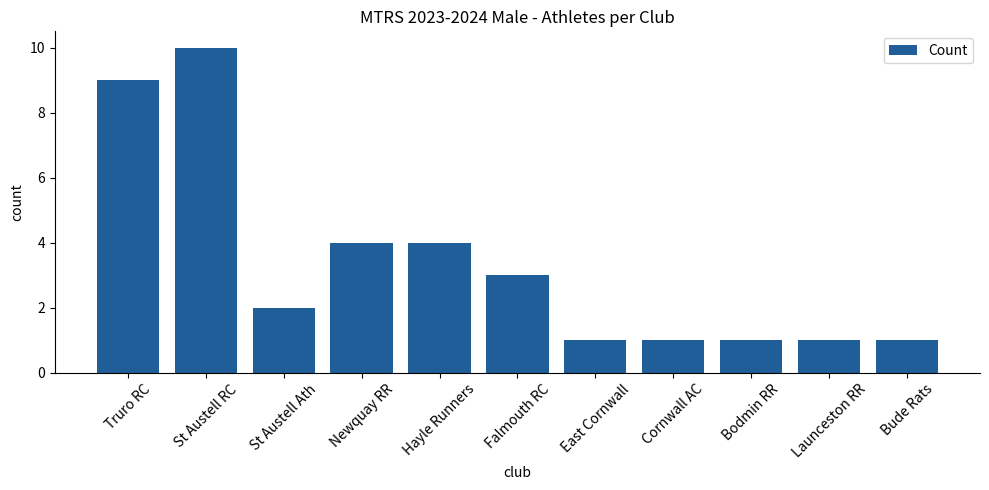

What is the maximum value shown in the chart?

10